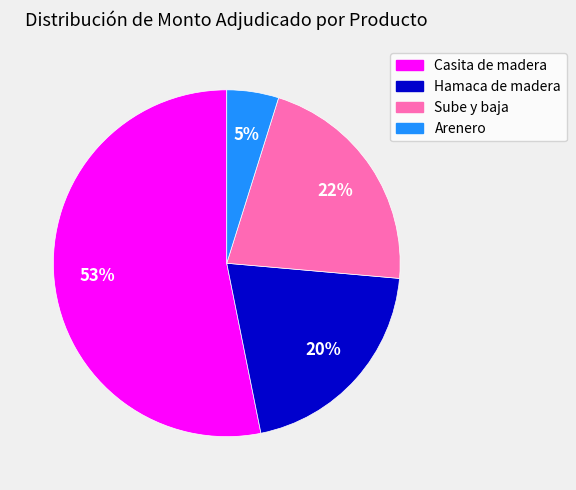

Which category has the smallest portion of the pie?

Arenero